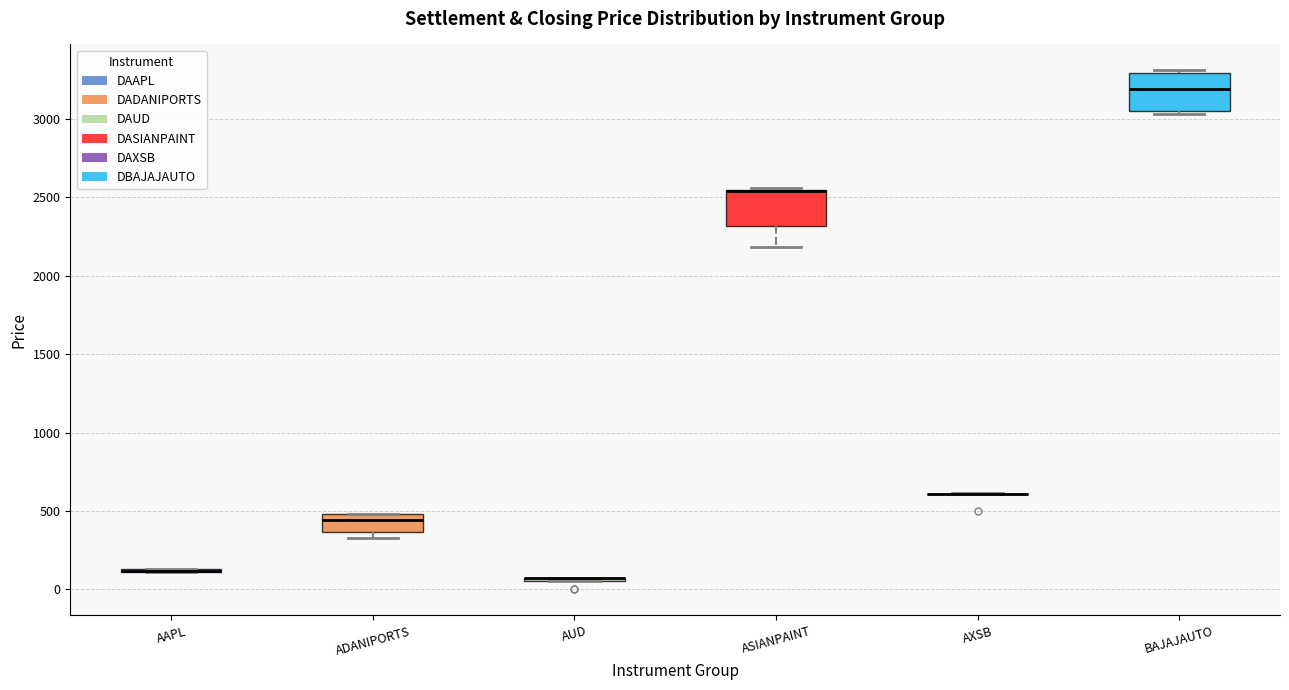

Reading left to right, transcribe this box plot: for each box, give where its median line is, the range the box spans, and where its two whiskers end, as read against the y-axis. The values are not printed on the chart, so give them approximately, as read against the axis.

AAPL: box collapsed to a line at 100, whiskers 100 to 150
ADANIPORTS: median 450, box 350 to 500, whiskers 350 (just below the box's lower edge) to 500
AUD: box collapsed to a line at 100, whiskers 50 to 100
ASIANPAINT: median 2550 (drawn on the box's upper edge), box 2300 to 2550, whiskers 2200 to 2550
AXSB: box collapsed to a line at 600, whiskers 600 to 600
BAJAJAUTO: median 3200, box 3050 to 3300, whiskers 3050 (just below the box's lower edge) to 3300 (just above the box's upper edge)